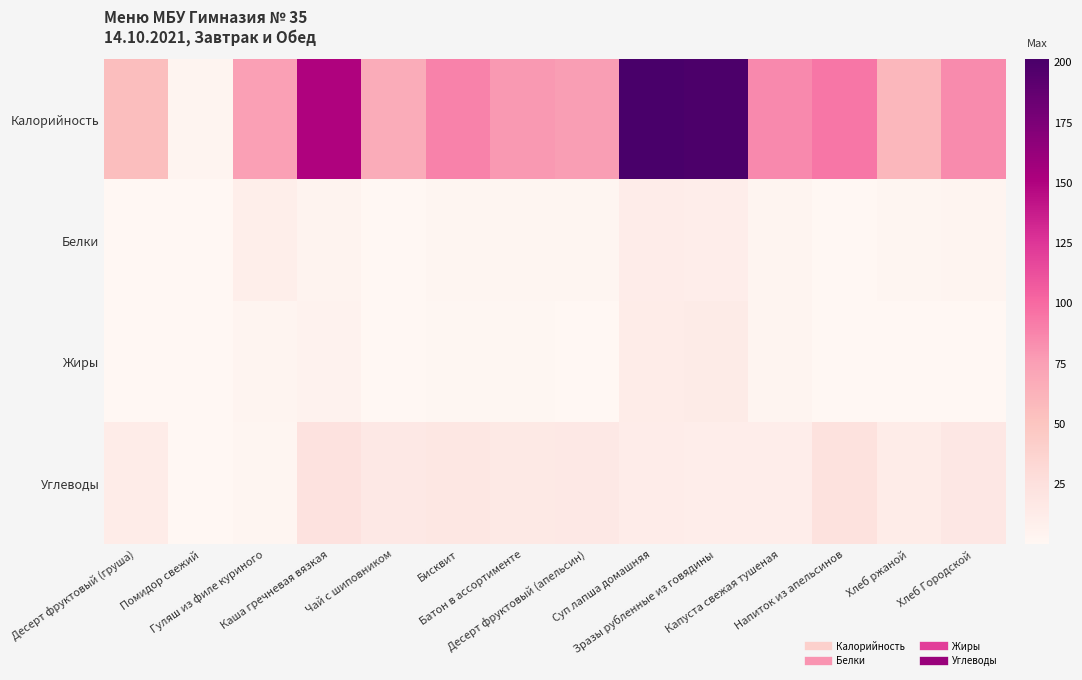

Reading left to right, list all the values displayed in this chart.

Калорийность: Десерт фруктовый (груша)=54.6	Помидор свежий=3.3	Гуляш из филе куриного=74.0	Каша гречневая вязкая=150.1	Чай с шиповником=66.7	Бисквит=88.2	Батон в ассортименте=78.5	Десерт фруктовый (апельсин)=75.6	Суп лапша домашняя=201.4	Зразы рубленные из говядины=199.5	Капуста свежая тушеная=85.5	Напиток из апельсинов=93.7	Хлеб ржаной=59.4	Хлеб Городской=84.4
Белки: Десерт фруктовый (груша)=0.5	Помидор свежий=0.2	Гуляш из филе куриного=10.1	Каша гречневая вязкая=4.6	Чай с шиповником=0.2	Бисквит=1.9	Батон в ассортименте=2.2	Десерт фруктовый (апельсин)=1.8	Суп лапша домашняя=11.2	Зразы рубленные из говядины=10.3	Капуста свежая тушеная=2.5	Напиток из апельсинов=0.2	Хлеб ржаной=2.0	Хлеб Городской=2.8
Жиры: Десерт фруктовый (груша)=0.4	Помидор свежий=0.0	Гуляш из филе куриного=2.8	Каша гречневая вязкая=4.8	Чай с шиповником=0.1	Бисквит=0.9	Батон в ассортименте=0.9	Десерт фруктовый (апельсин)=0.4	Суп лапша домашняя=12.3	Зразы рубленные из говядины=12.8	Капуста свежая тушеная=3.6	Напиток из апельсинов=0.0	Хлеб ржаной=0.4	Хлеб Городской=0.4
Углеводы: Десерт фруктовый (груша)=12.4	Помидор свежий=0.6	Гуляш из филе куриного=2.1	Каша гречневая вязкая=22.1	Чай с шиповником=16.3	Бисквит=18.1	Батон в ассортименте=15.4	Десерт фруктовый (апельсин)=16.2	Суп лапша домашняя=11.5	Зразы рубленные из говядины=10.8	Капуста свежая тушеная=10.8	Напиток из апельсинов=23.2	Хлеб ржаной=11.9	Хлеб Городской=17.3